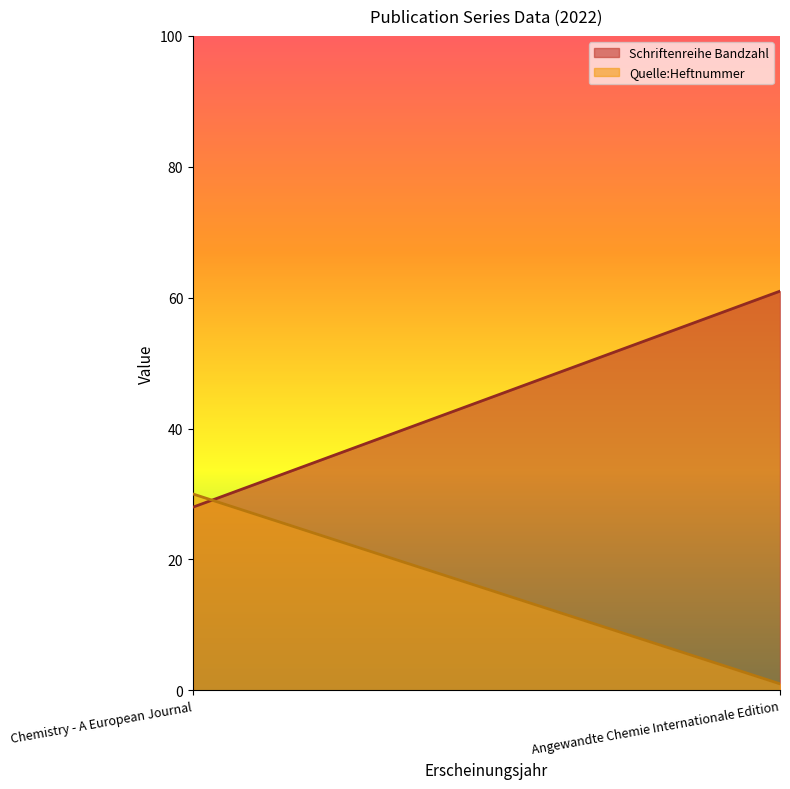

What are all the series names shown in the legend?

Schriftenreihe Bandzahl, Quelle:Heftnummer